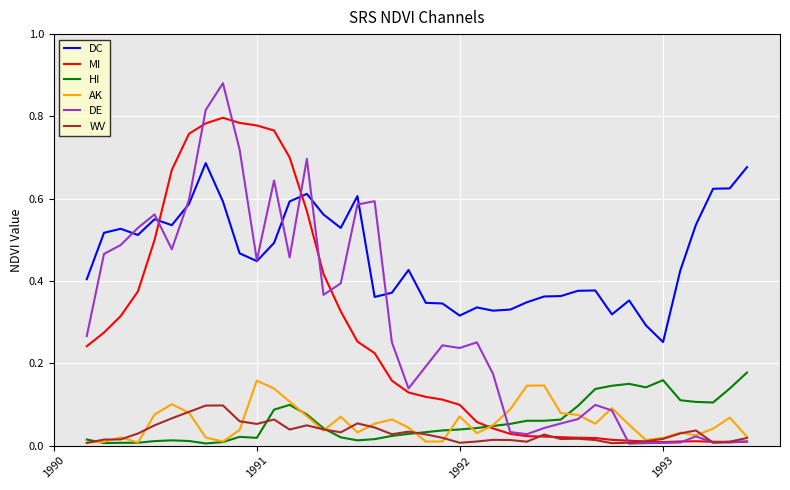

True or false: WV has more than 1 interior local peaks.

True